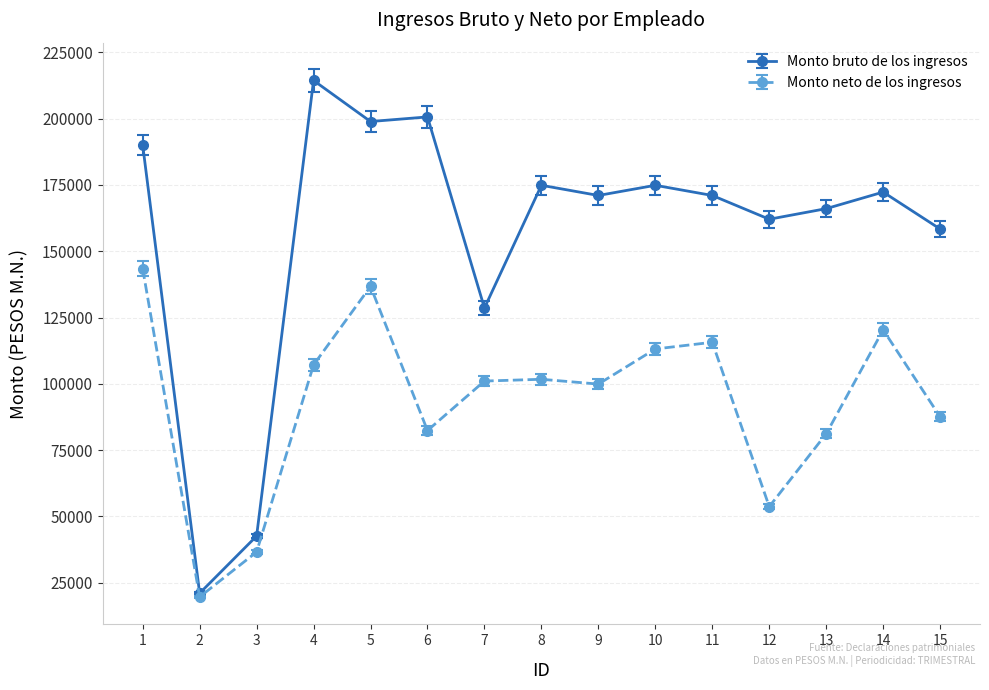

The Monto neto de los ingresos series shows 113131.0 at 10. True or false?

True